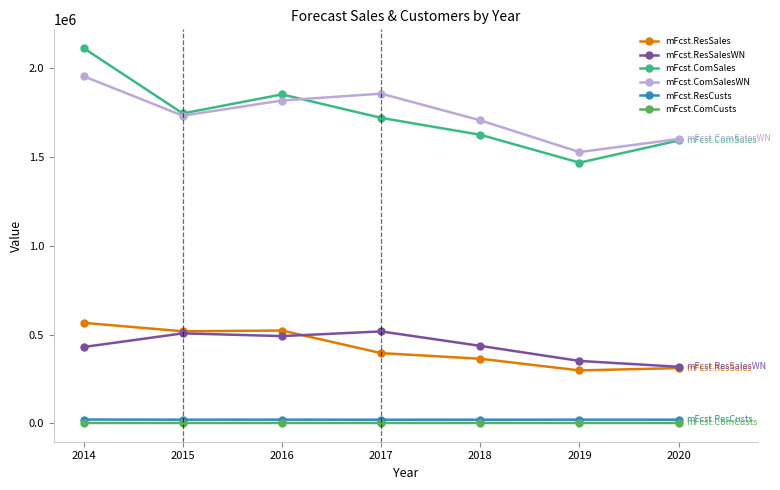

List the labels in order of mFcst.ComSales value, smallest first.

2019, 2020, 2018, 2017, 2015, 2016, 2014